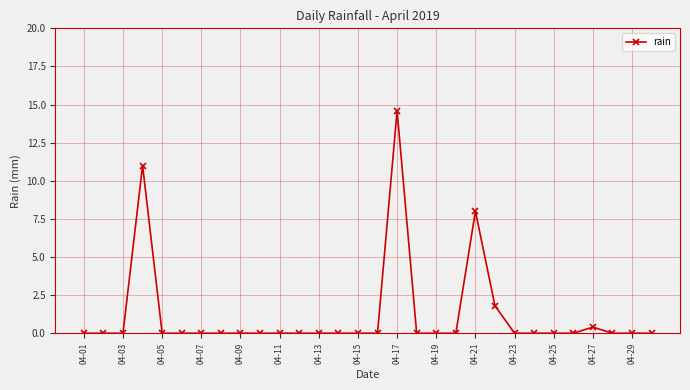

What is the maximum value shown in the chart?

14.6